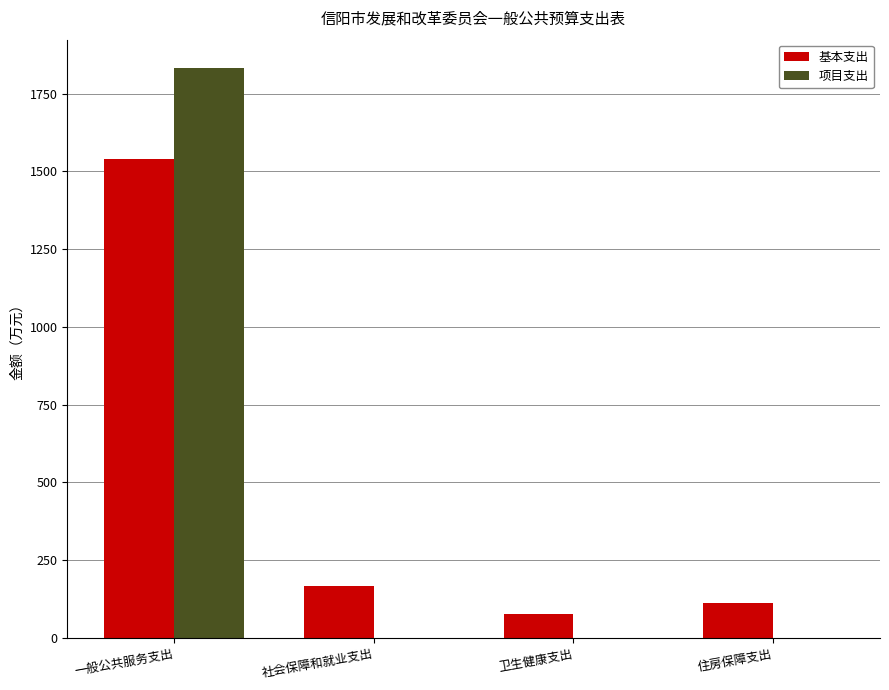

What is the sum of all 项目支出 values?

1831.6